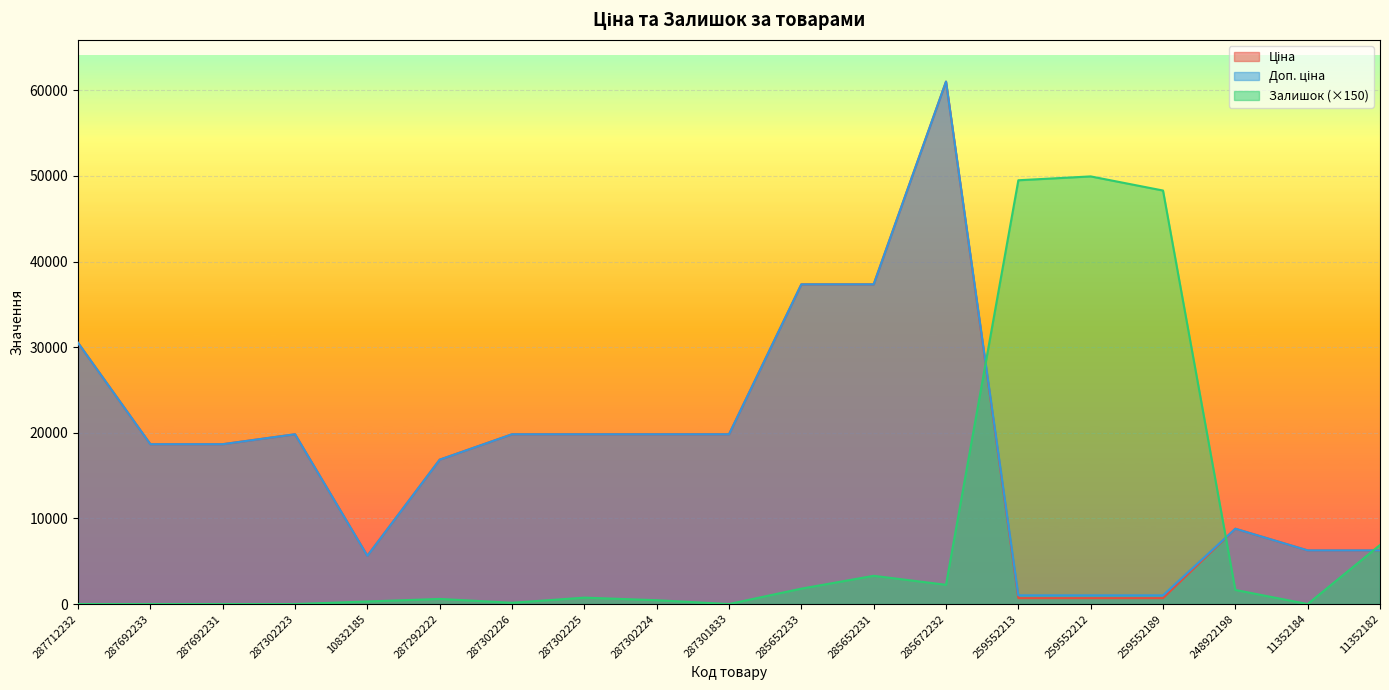

Read the Ціна value at 287301833.

19831.1